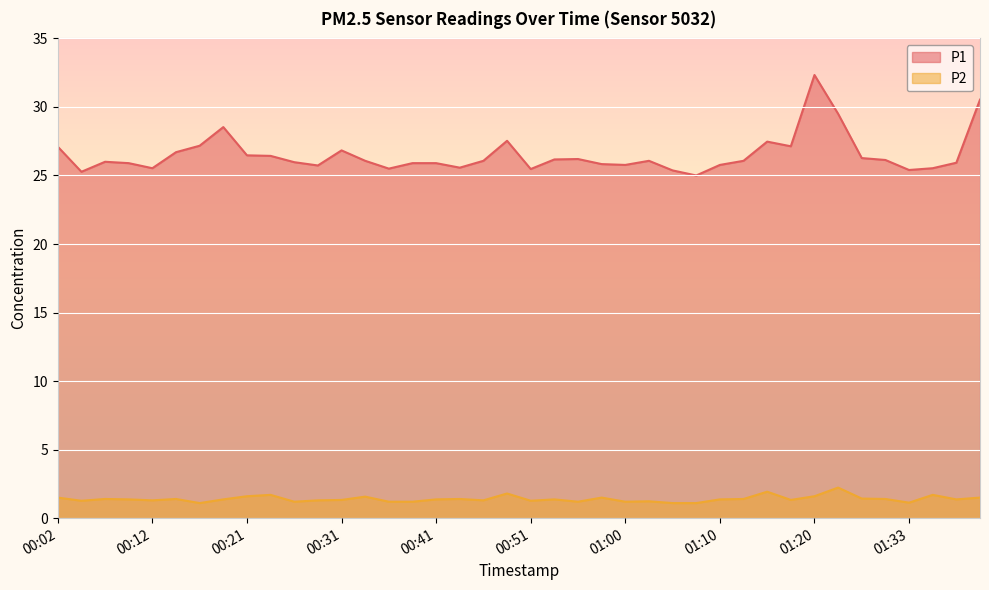

Rank the categories by P1 value from lowest to highest.

01:08, 00:04, 01:05, 01:33, 00:51, 00:36, 00:12, 01:35, 00:43, 00:29, 01:00, 01:10, 00:58, 00:09, 00:38, 00:41, 01:38, 00:26, 00:07, 00:33, 00:46, 01:03, 01:13, 01:30, 00:53, 00:55, 01:28, 00:24, 00:21, 00:14, 00:31, 00:02, 01:18, 00:16, 01:15, 00:48, 00:19, 01:25, 01:40, 01:20